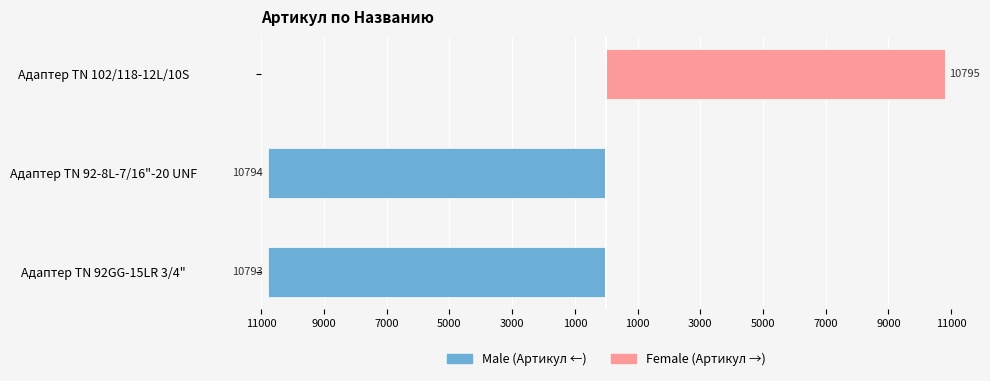

List the series in order of their overall mean, lowest first.

Male (Артикул ←), Female (Артикул →)